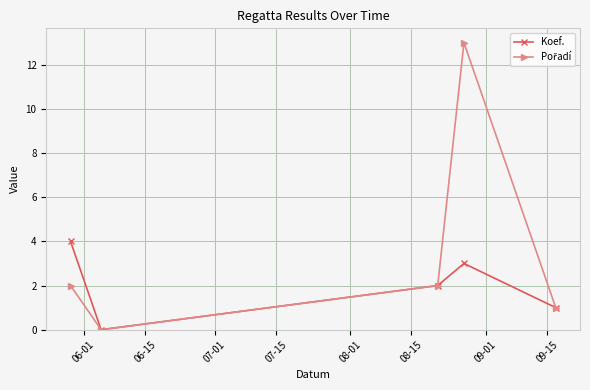

How many interior local peaks does the Koef. series have?

1